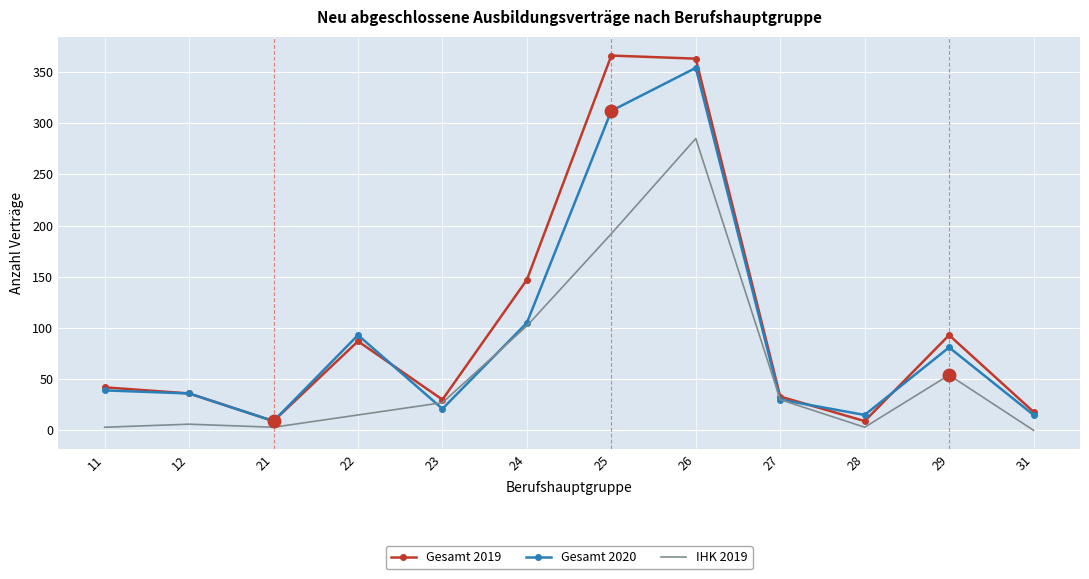

Where is Gesamt 2019 nearest to the value 187?

24